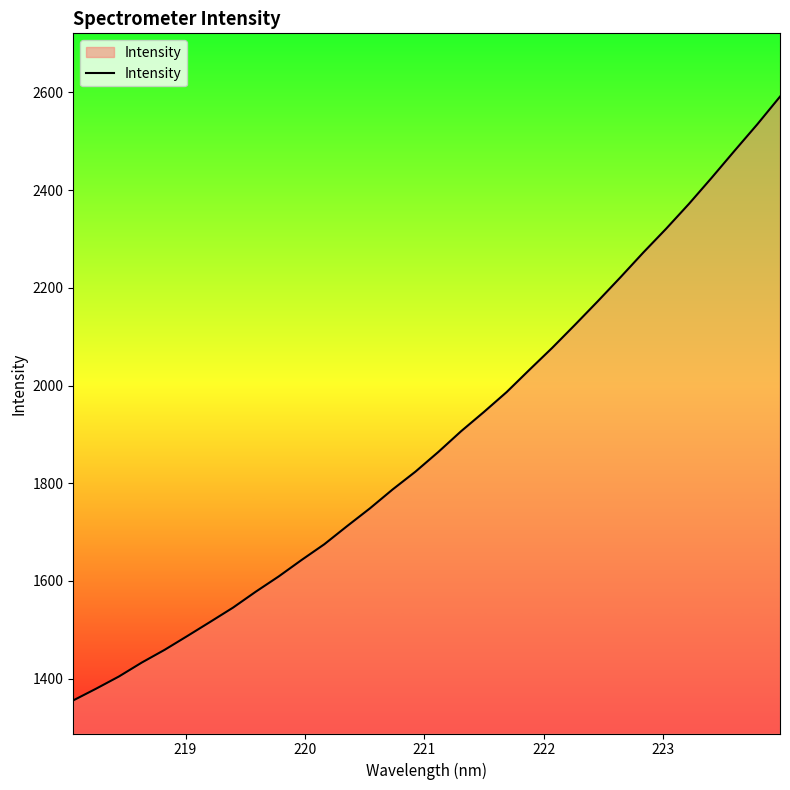

What is the maximum value shown in the chart?

2591.4